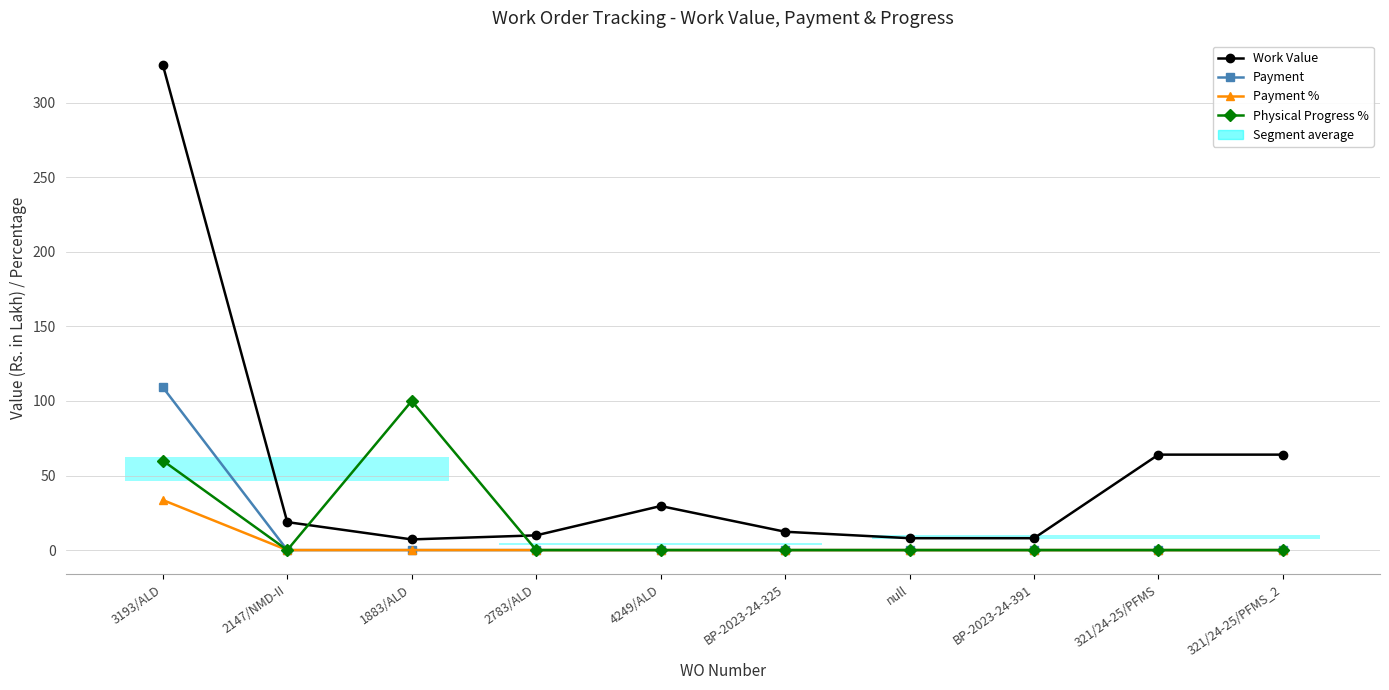

True or false: Physical Progress % has more than 0 interior local peaks.

True